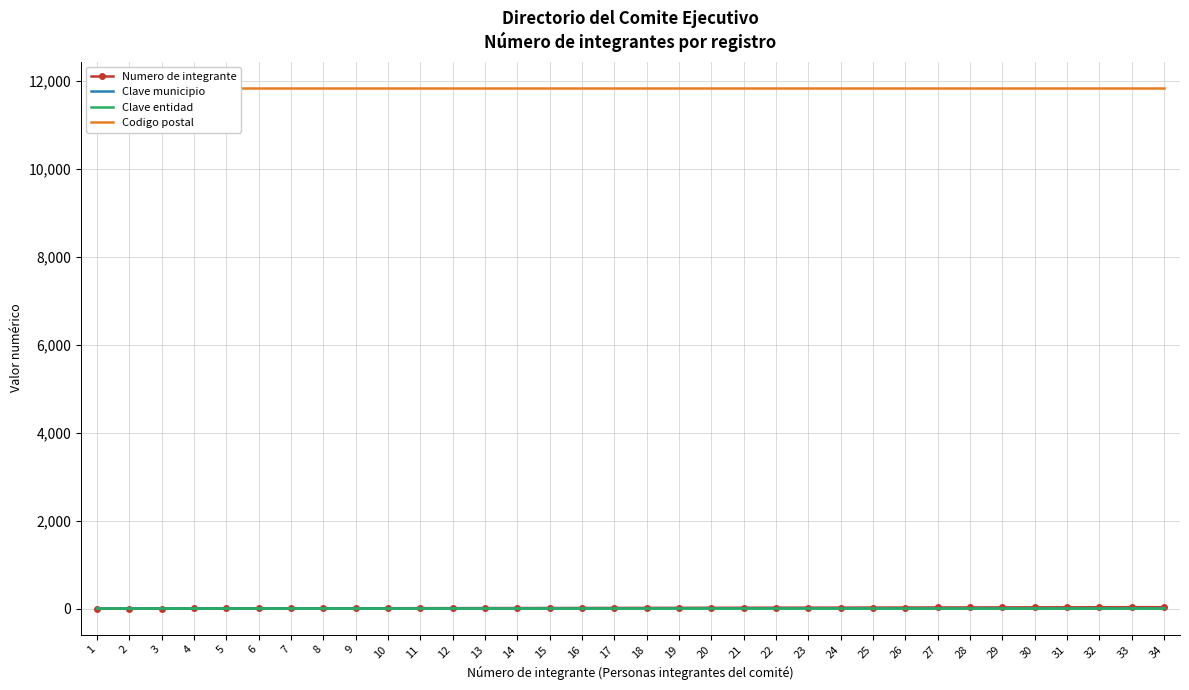

Reading left to right, extract all data points from this chart.

Numero de integrante: 1=1	2=2	3=3	4=4	5=5	6=6	7=7	8=8	9=9	10=10	11=11	12=12	13=13	14=14	15=15	16=16	17=17	18=18	19=19	20=20	21=21	22=22	23=23	24=24	25=25	26=26	27=27	28=28	29=29	30=30	31=31	32=32	33=33	34=34
Clave municipio: 1=15	2=15	3=15	4=15	5=15	6=15	7=15	8=15	9=15	10=15	11=15	12=15	13=15	14=15	15=15	16=15	17=15	18=15	19=15	20=15	21=15	22=15	23=15	24=15	25=15	26=15	27=15	28=15	29=15	30=15	31=15	32=15	33=15	34=15
Clave entidad: 1=9	2=9	3=9	4=9	5=9	6=9	7=9	8=9	9=9	10=9	11=9	12=9	13=9	14=9	15=9	16=9	17=9	18=9	19=9	20=9	21=9	22=9	23=9	24=9	25=9	26=9	27=9	28=9	29=9	30=9	31=9	32=9	33=9	34=9
Codigo postal: 1=11850	2=11850	3=11850	4=11850	5=11850	6=11850	7=11850	8=11850	9=11850	10=11850	11=11850	12=11850	13=11850	14=11850	15=11850	16=11850	17=11850	18=11850	19=11850	20=11850	21=11850	22=11850	23=11850	24=11850	25=11850	26=11850	27=11850	28=11850	29=11850	30=11850	31=11850	32=11850	33=11850	34=11850